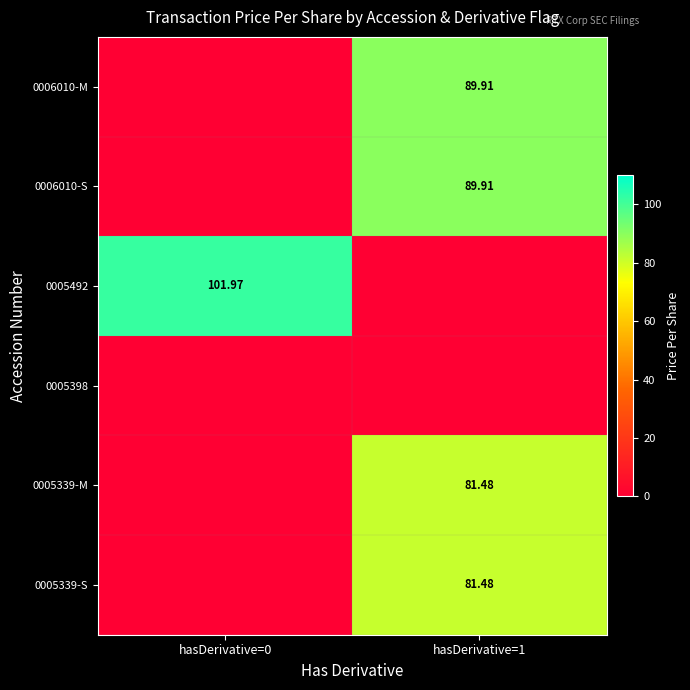

Which category has the highest value in the 0006010-S series?

hasDerivative=1